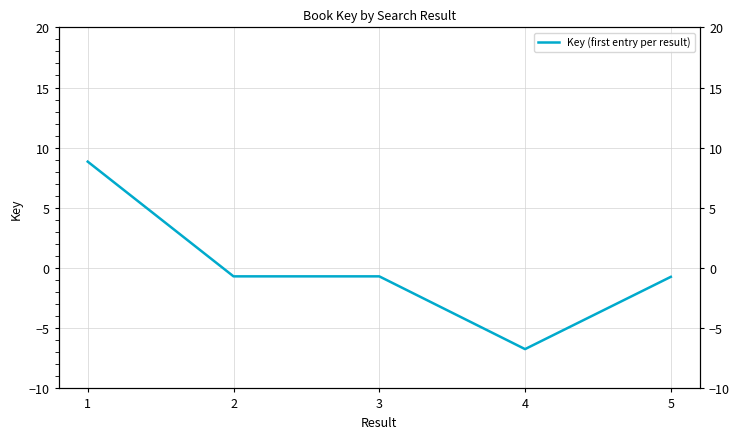

How many values are below 0?

4